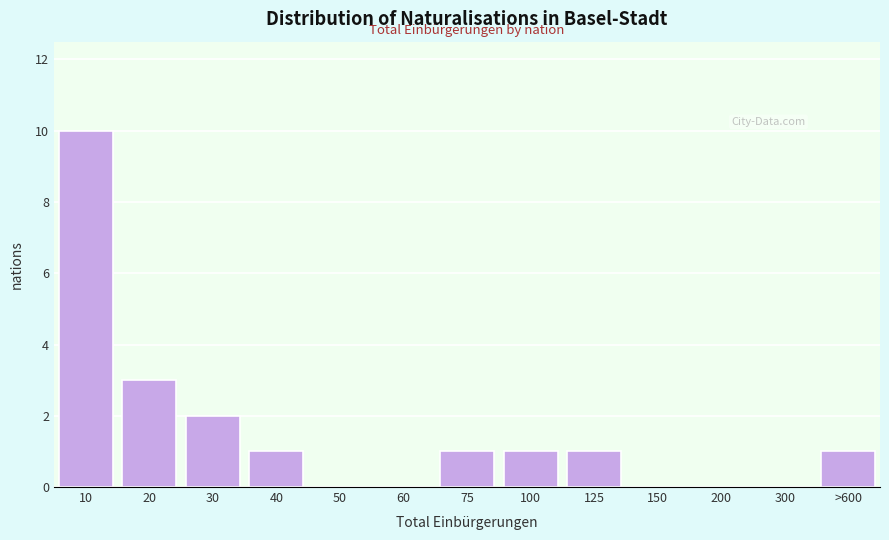

Reading left to right, what are all the values shown in this chart?

10=10	20=3	30=2	40=1	50=0	60=0	75=1	100=1	125=1	150=0	200=0	300=0	>600=1